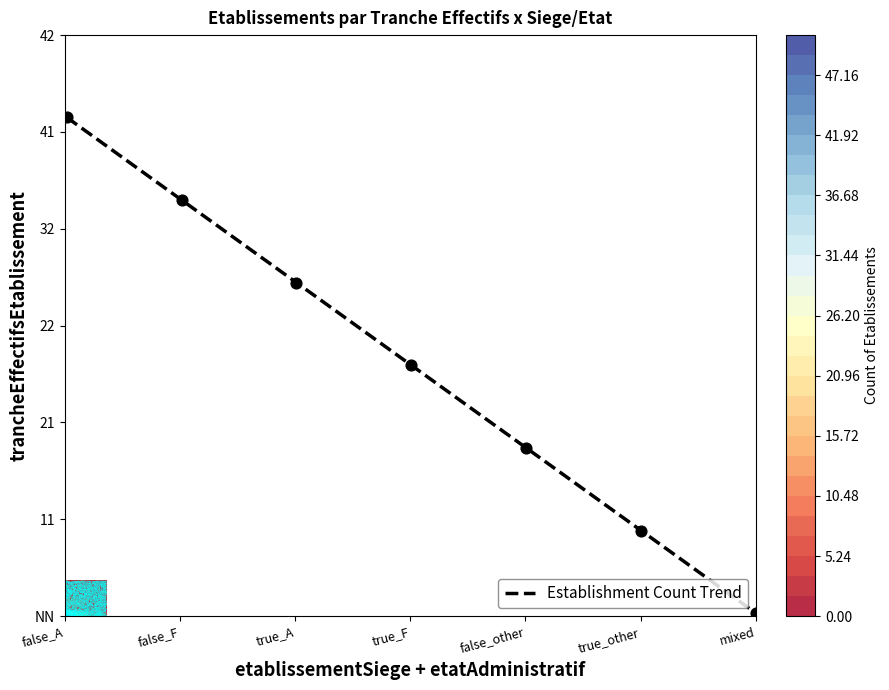

The value at true_other is 9.4. True or false?

False